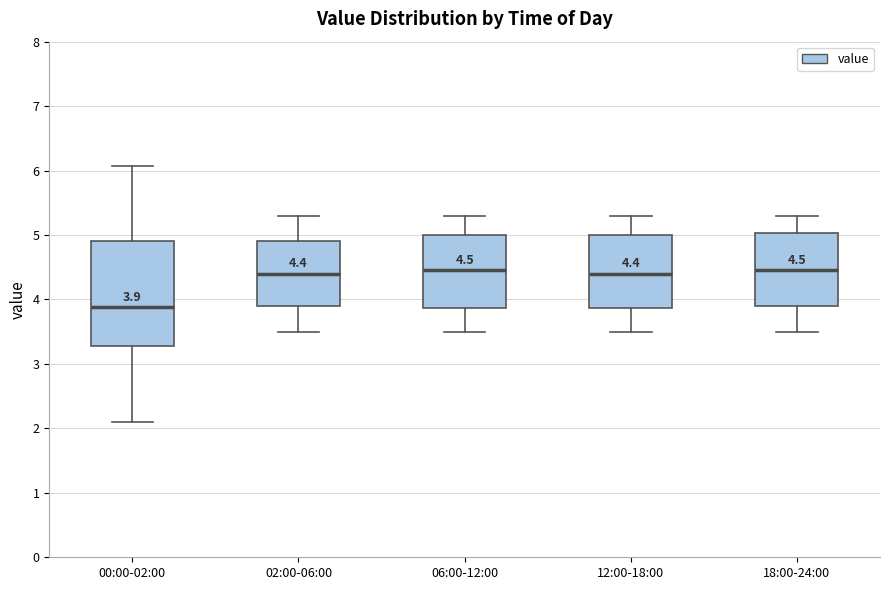

Which box is the tallest, from its lower edge to its upper edge?

00:00-02:00